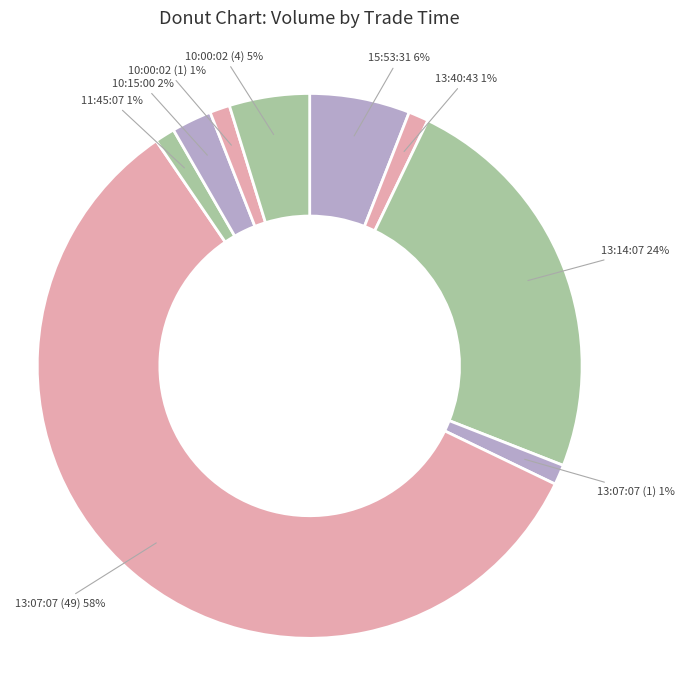

The 10:00:02 (1) slice represents 14% of the pie. True or false?

False